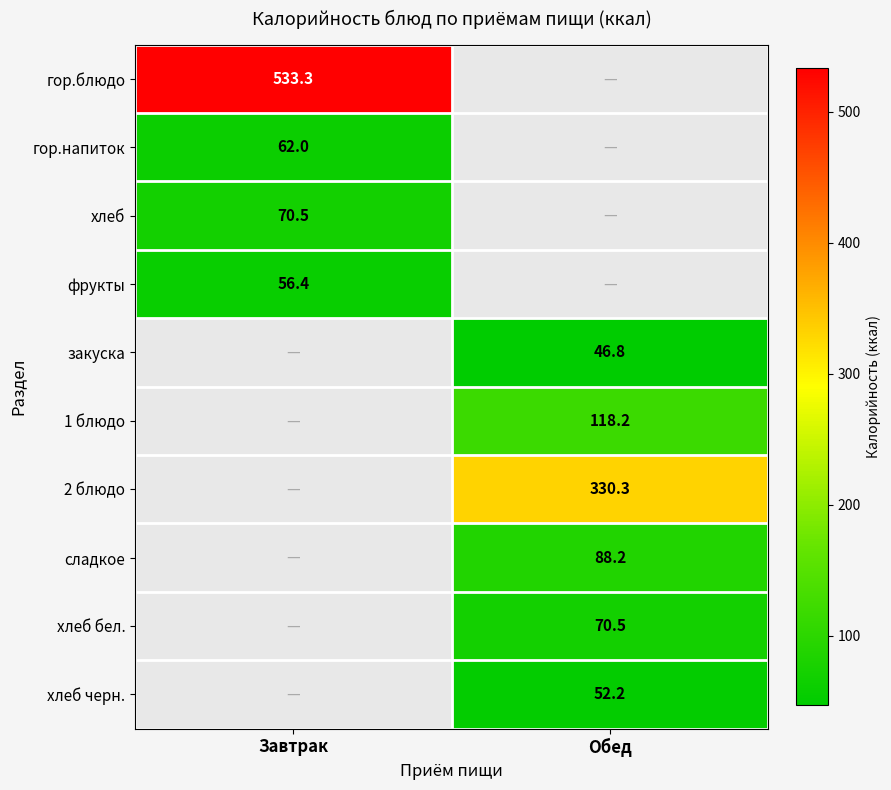

Is the value of хлеб at Завтрак greater than the value of гор.напиток at Завтрак?

Yes